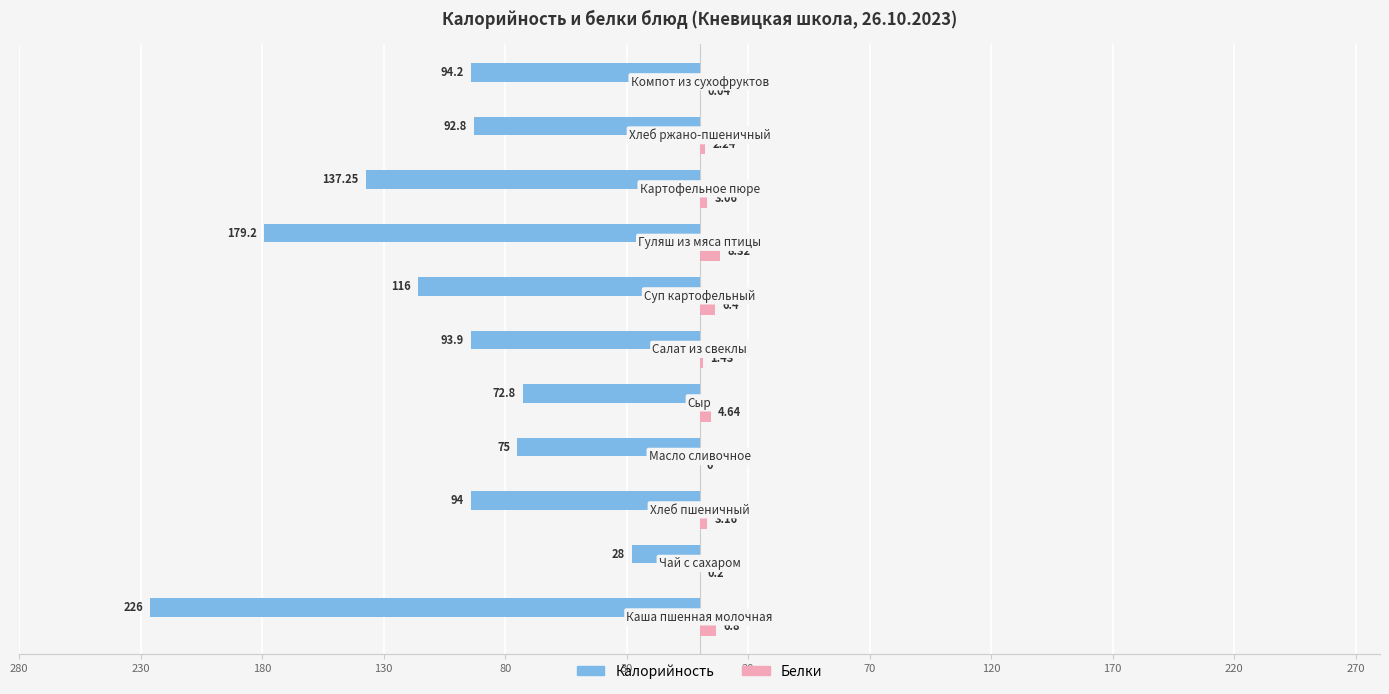

What are all the series names shown in the legend?

Калорийность, Белки